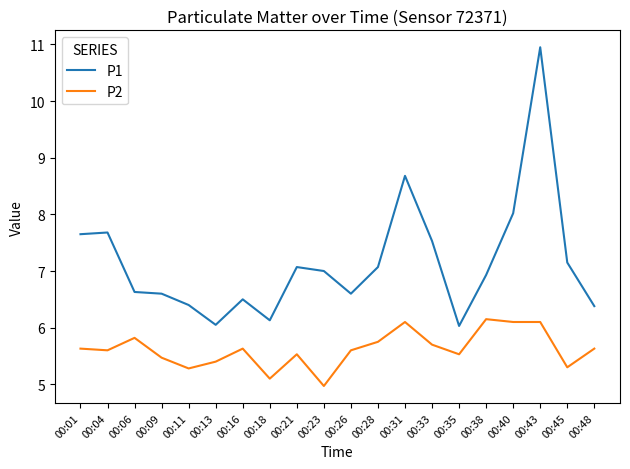

Is this an area chart (filled region under the line)?

No